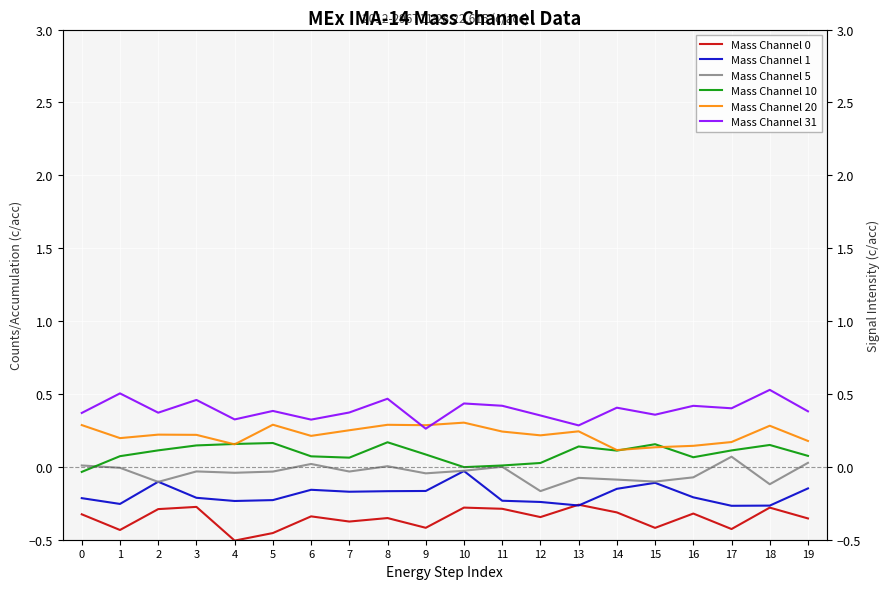

Rank the series at 2 from lowest to highest value.

Mass Channel 0, Mass Channel 5, Mass Channel 1, Mass Channel 10, Mass Channel 20, Mass Channel 31